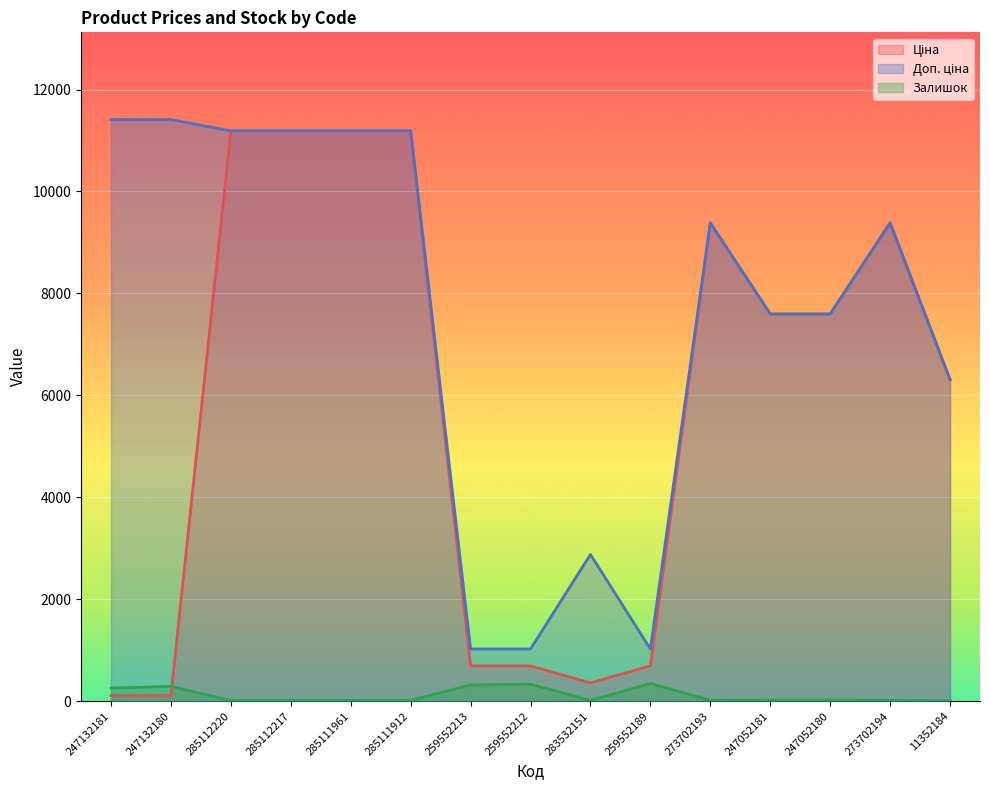

Where is the first local minimum for Ціна?

283532151